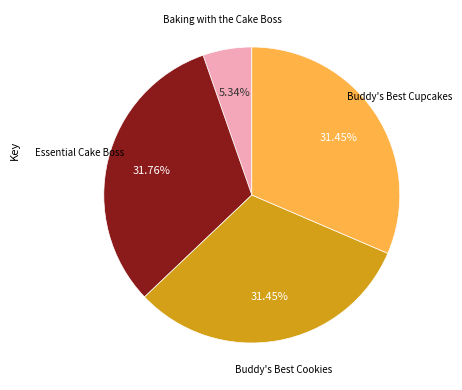

Is there any slice that represents more than half of the pie?

No